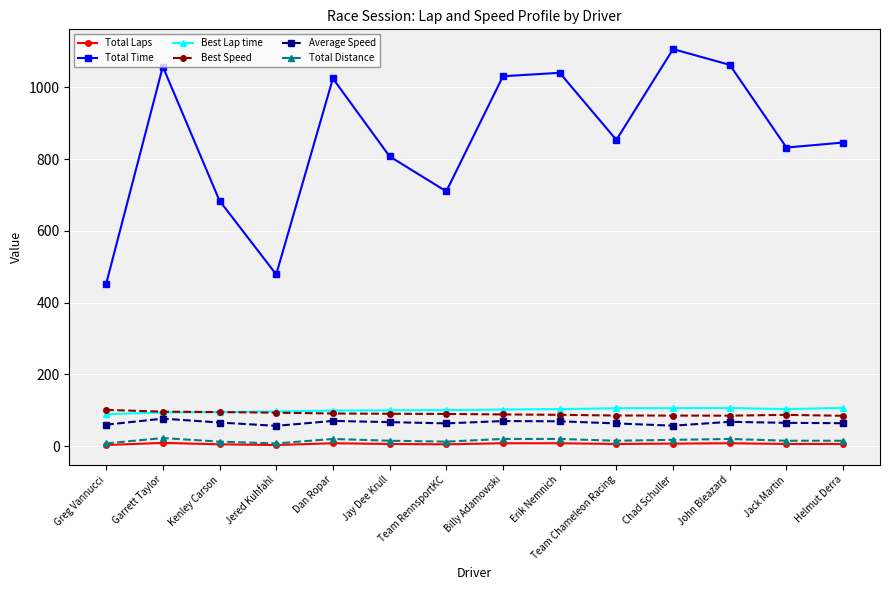

What is the label of the 9th point from the right?

Jay Dee Krull